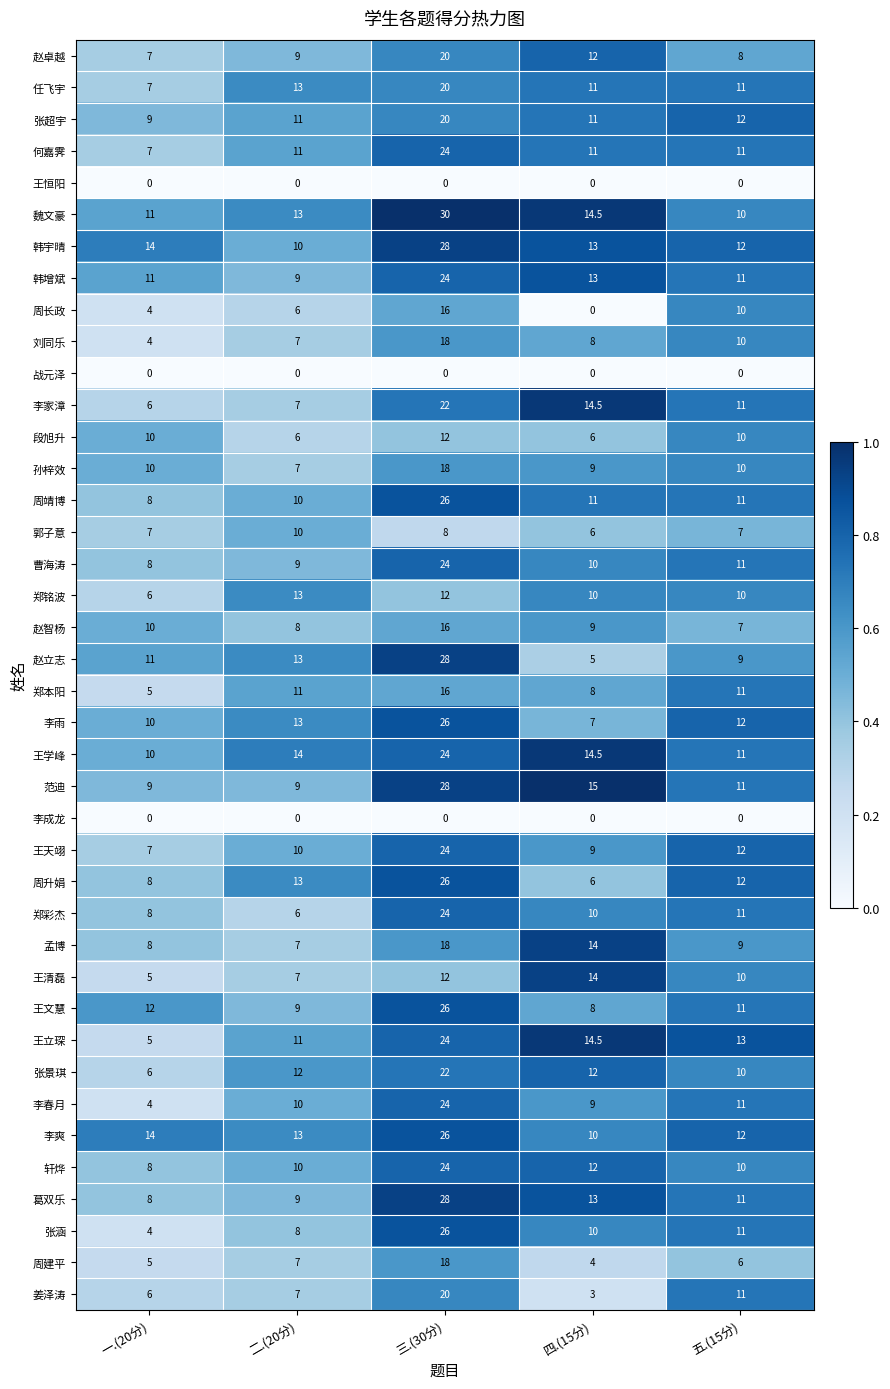

Is it true that 李爽 equals 21.3 at 一.(20分)?

False